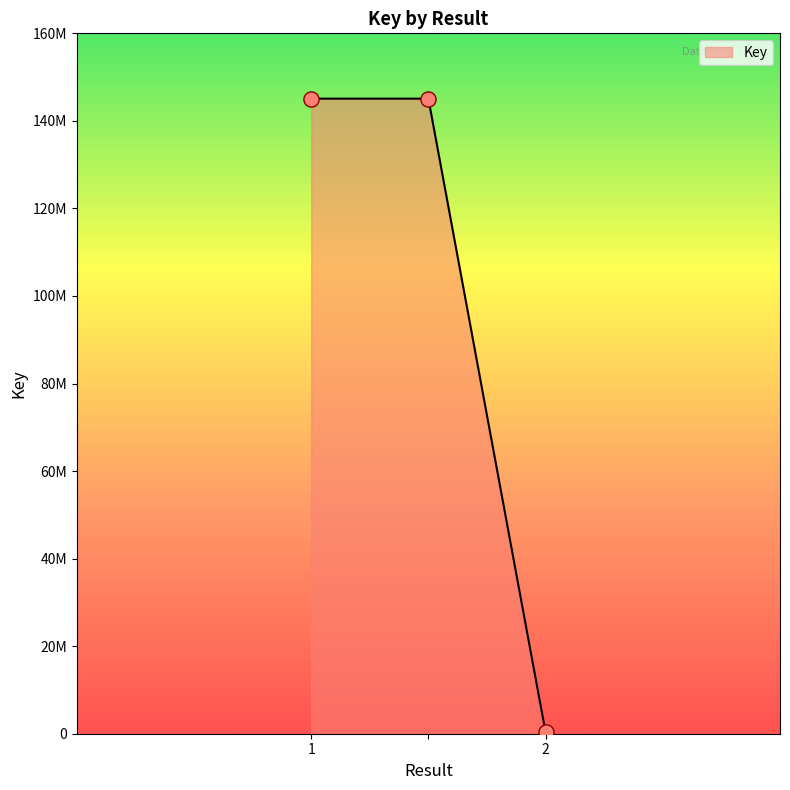

Is this an area chart (filled region under the line)?

Yes